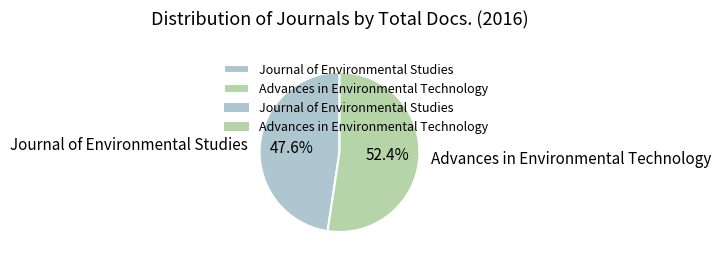

To the nearest percent, what portion does Journal of Environmental Studies represent?

48%